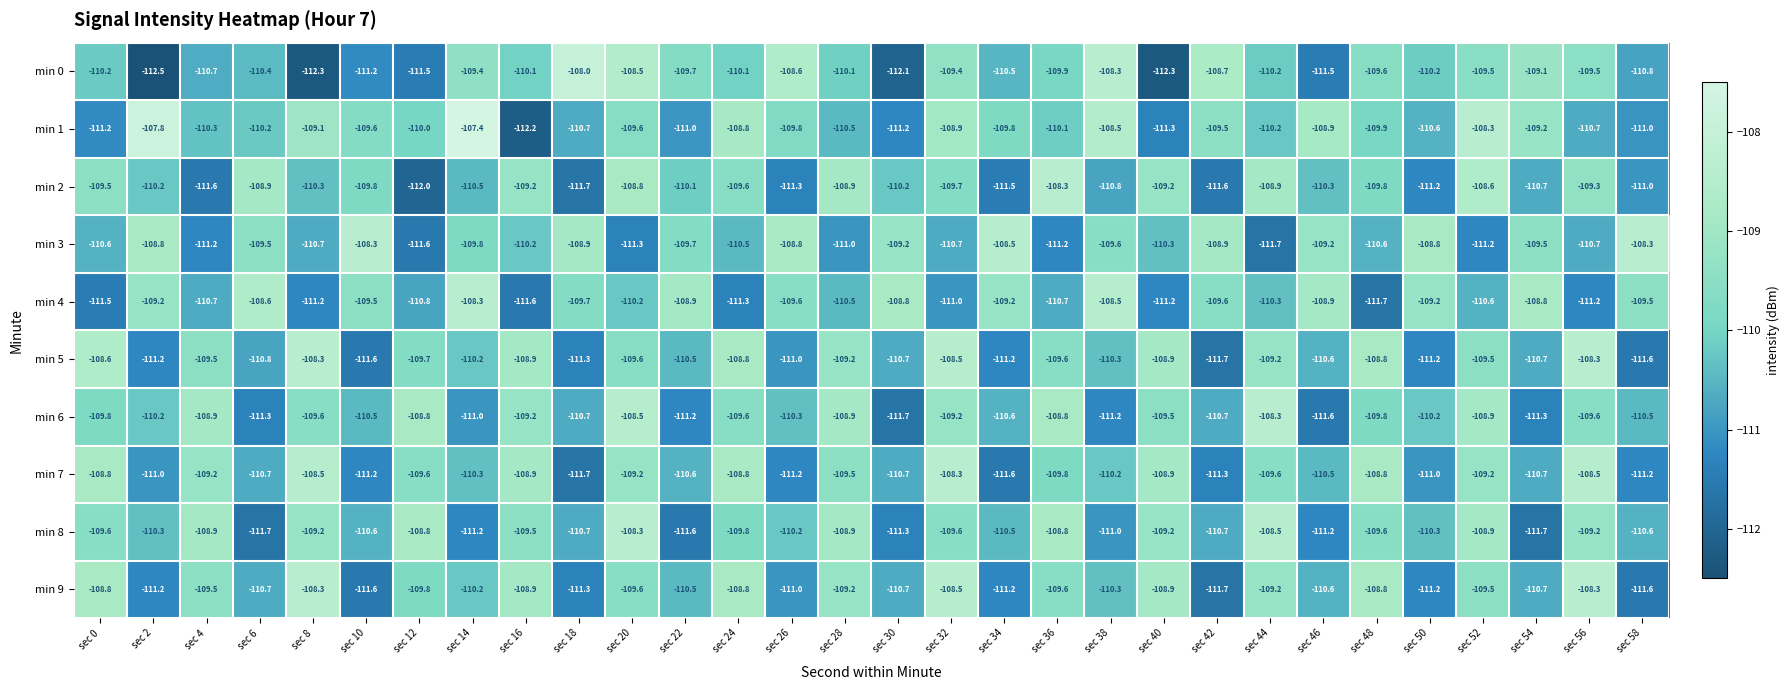

What is the difference between the highest and lowest values at sec 38?

2.9